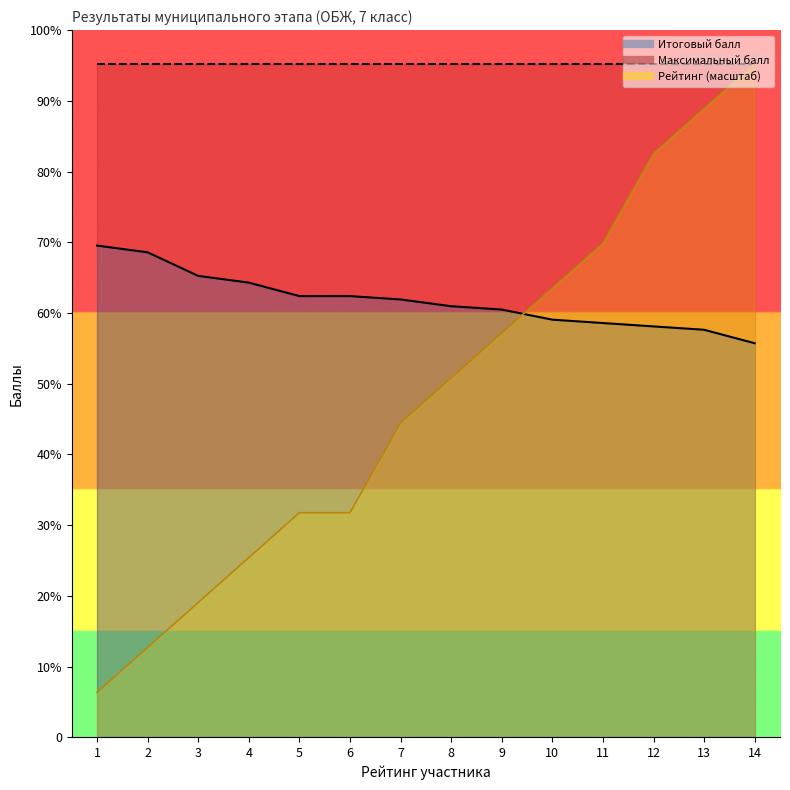

Where do Рейтинг and Итоговый балл first cross each other?

9 and 10